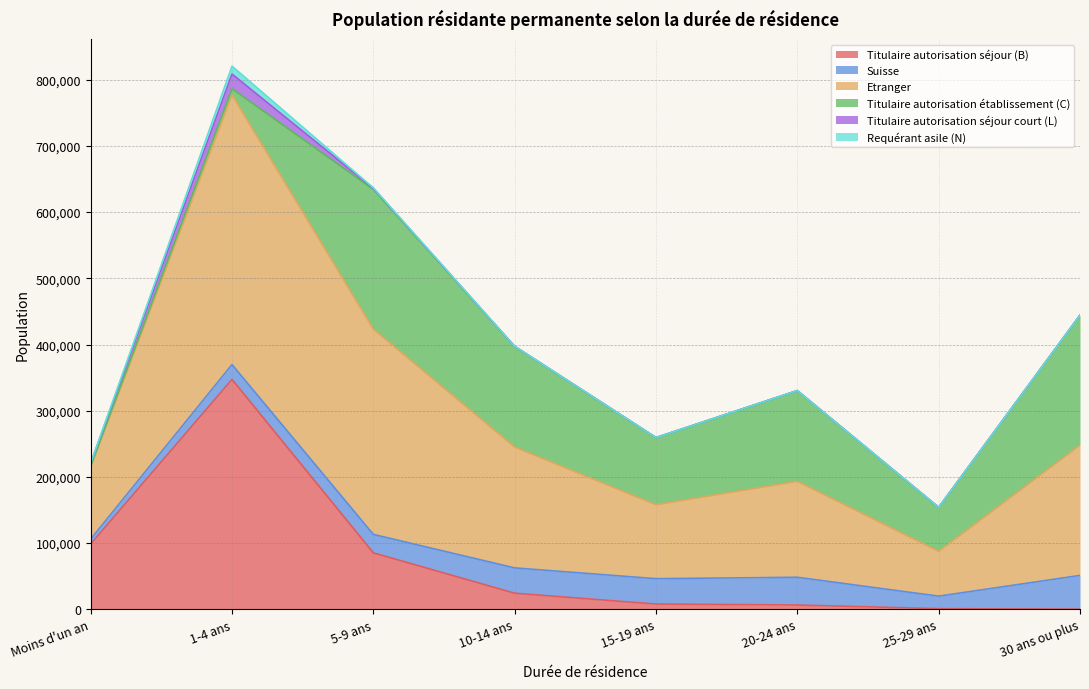

The Titulaire autorisation séjour (B) series shows 23073 at Moins d'un an. True or false?

False